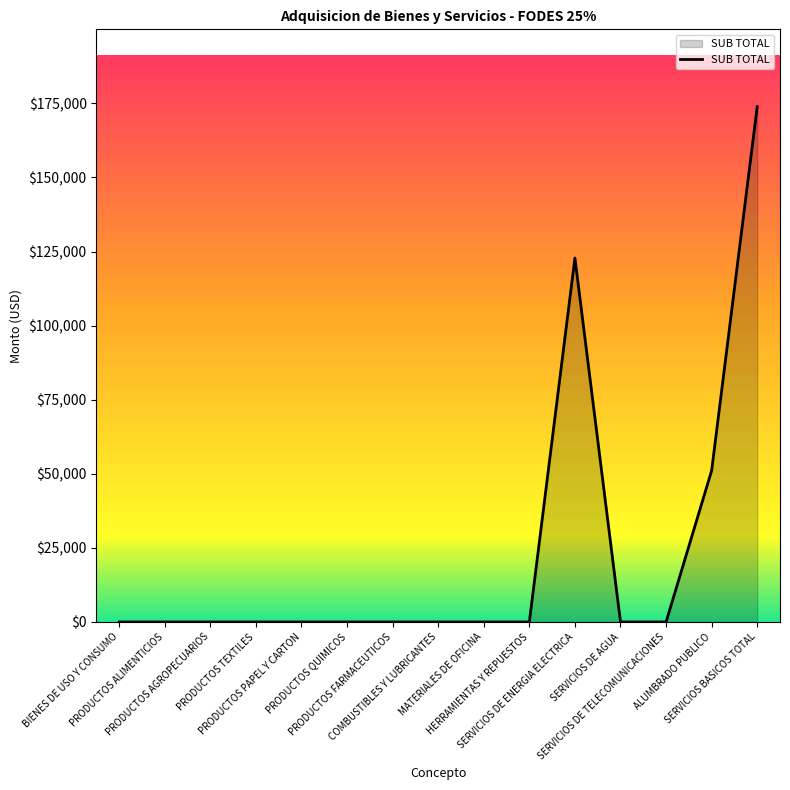

Reading right to left, what are all the values shown in this chart?

173888.6	51073.5	0.0	0.0	122815.1	0.0	0.0	0.0	0.0	0.0	0.0	0.0	0.0	0.0	0.0